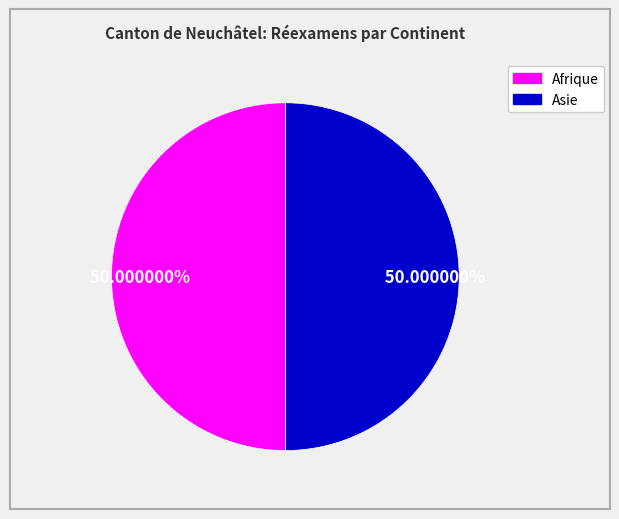

Count the number of slices in the pie.

2